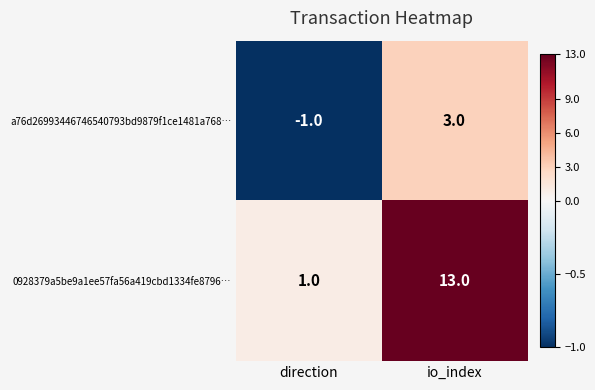

What is the greatest value displayed?

13